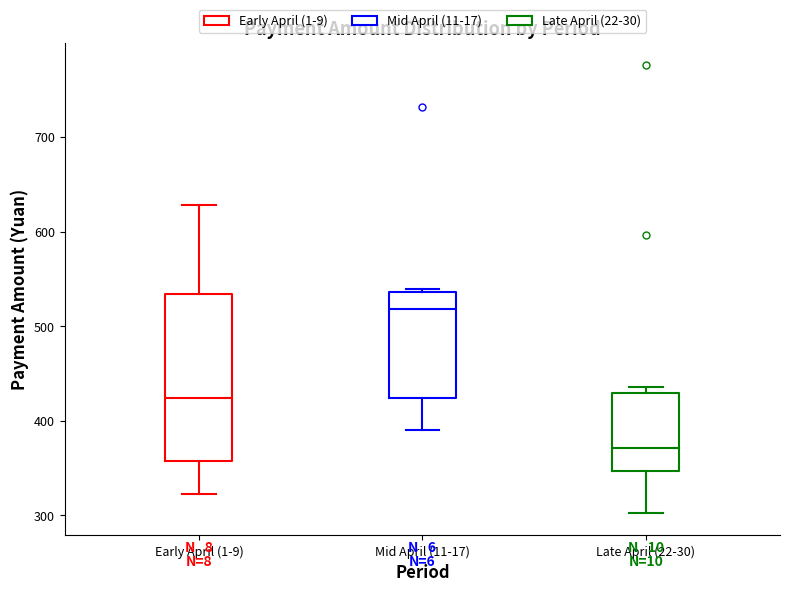

Reading left to right, transcribe this box plot: for each box, give where its median line is, the range the box spans, and where its two whiskers end, as read against the y-axis. The values are not printed on the chart, so give them approximately, as read against the axis.

Early April (1-9): median 420, box 360 to 530, whiskers 320 to 630
Mid April (11-17): median 520, box 420 to 540, whiskers 390 to 540
Late April (22-30): median 370, box 350 to 430, whiskers 300 to 440